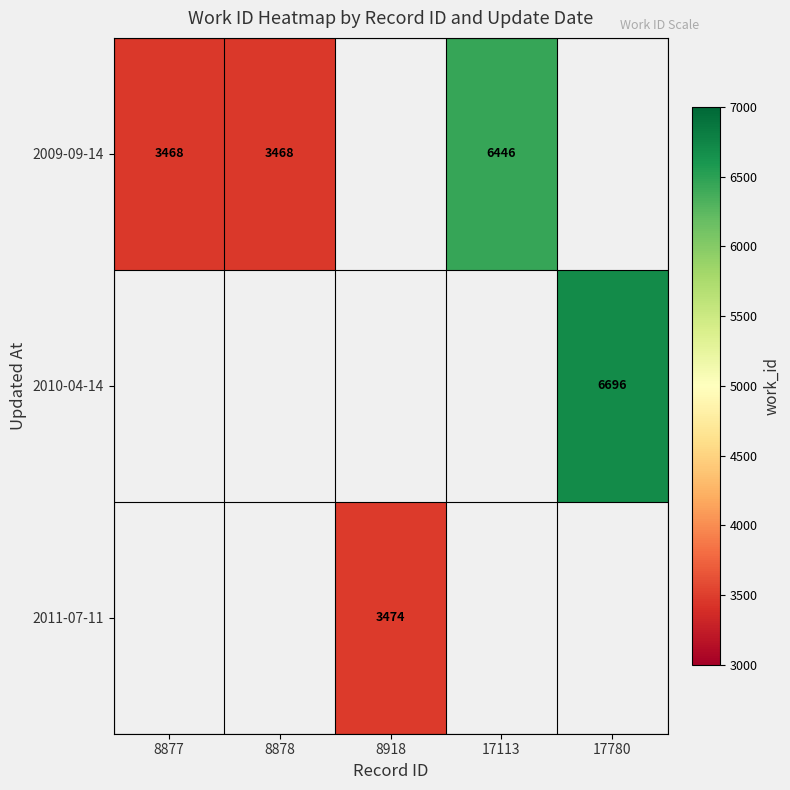

True or false: 2009-09-14 has a value of 6165 at 8878.

False